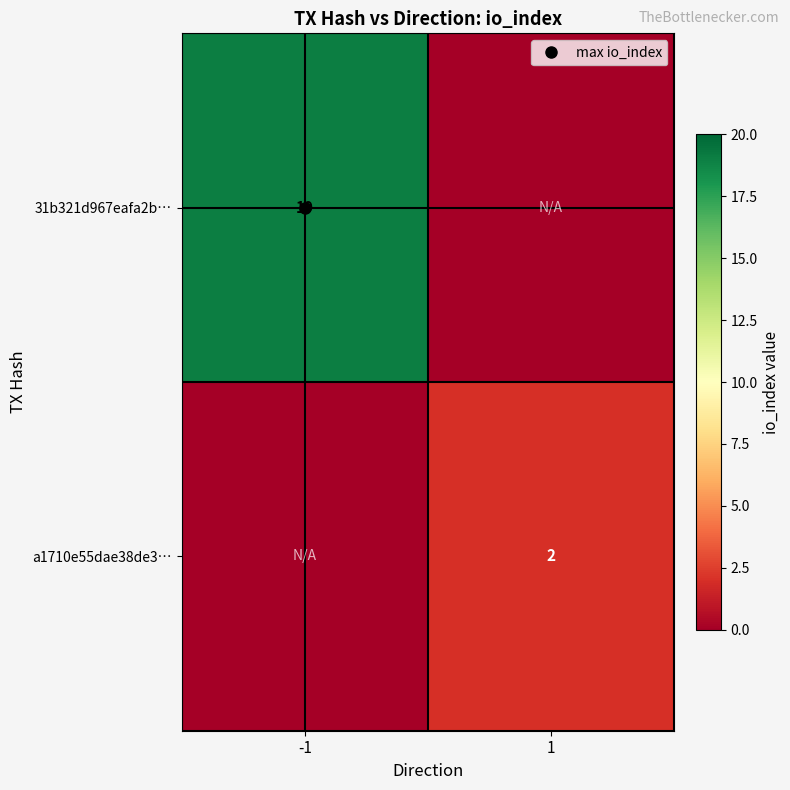

Rank the categories by a1710e55dae38de3… value from highest to lowest.

1, -1